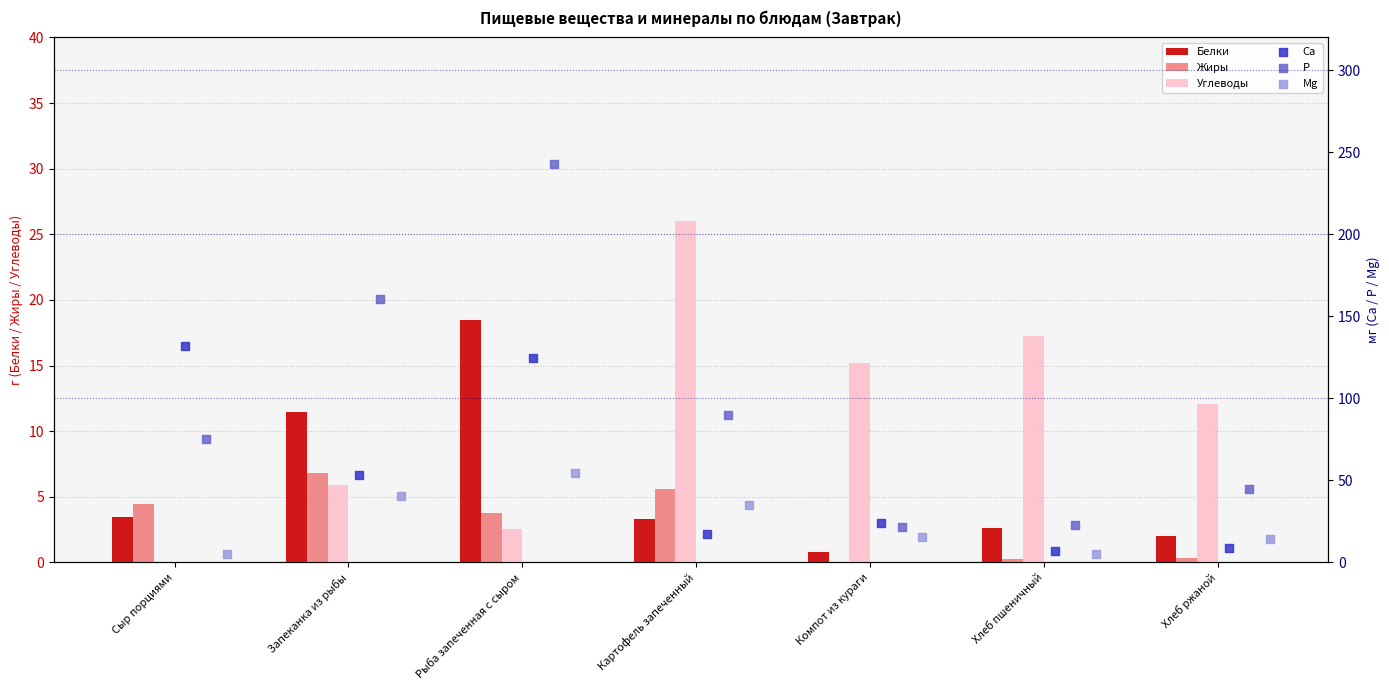

The Белки series shows 1.4 at Картофель запеченный. True or false?

False